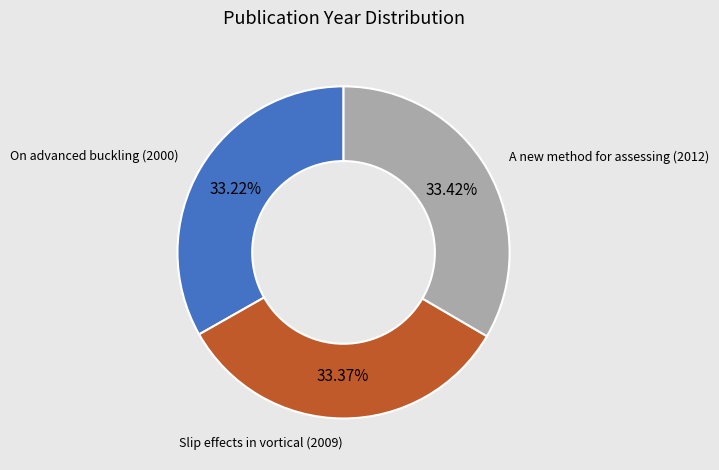

Is there any slice that represents more than half of the pie?

No